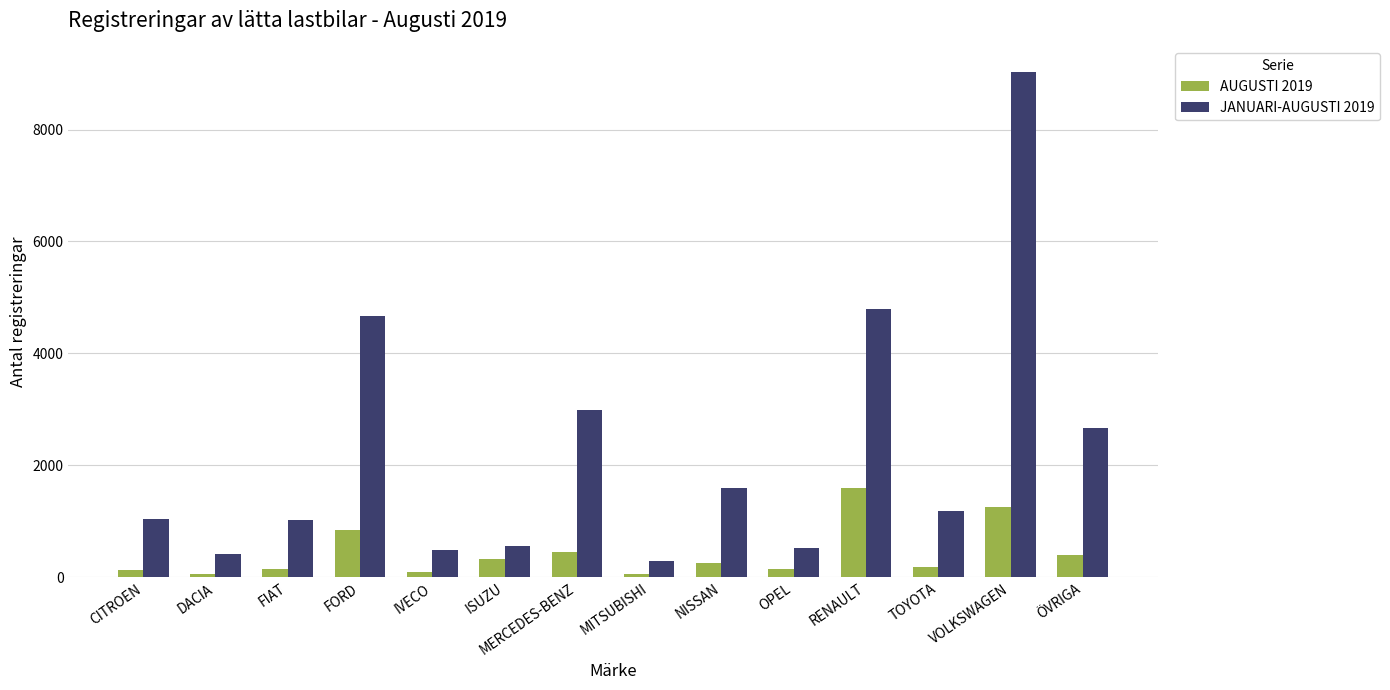

What is the greatest value displayed?

9034